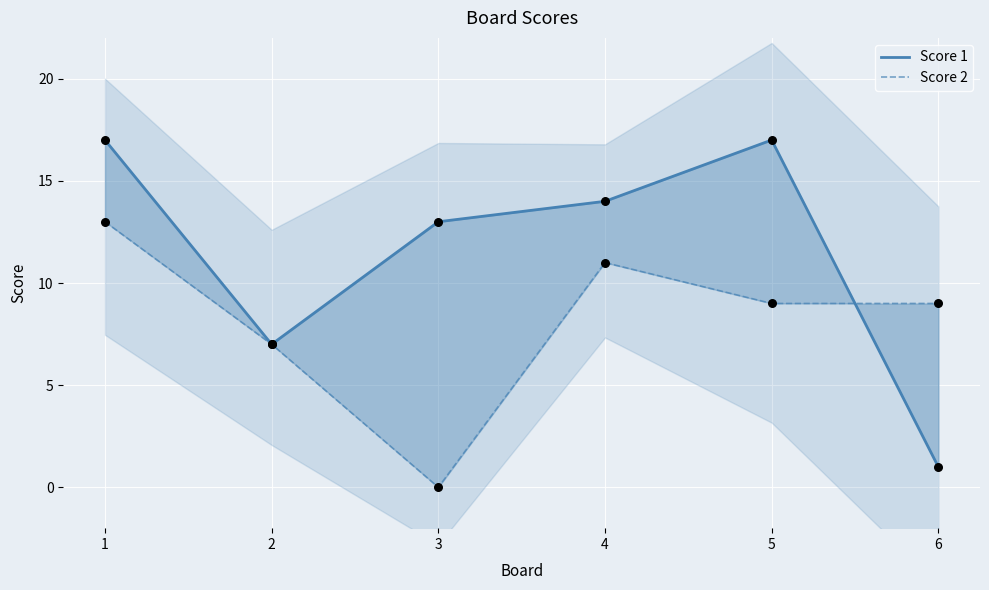

At which category is the sum across all series the highest?

1